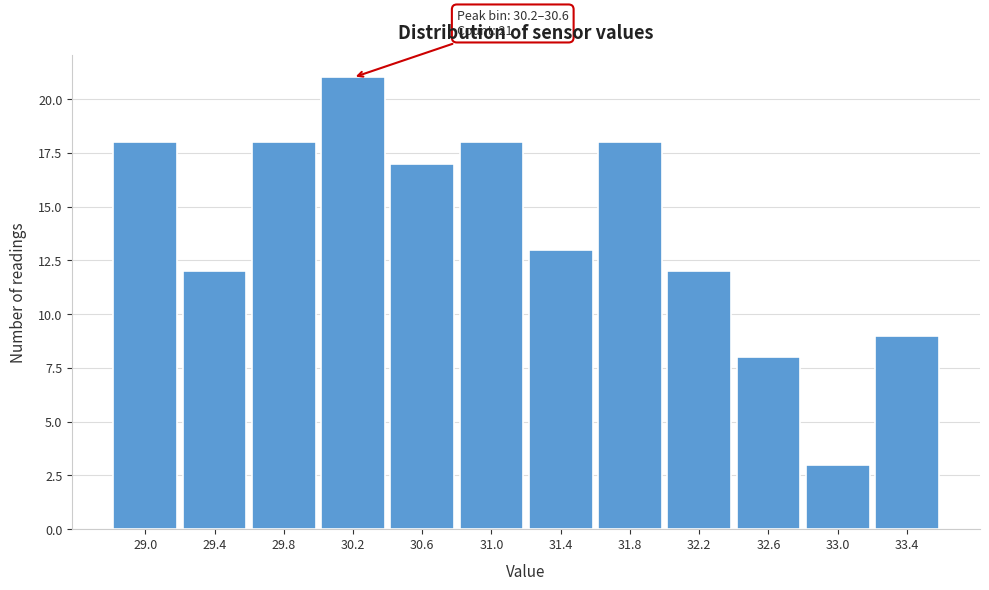

Reading left to right, what are all the values shown in this chart?

29.0=18	29.4=12	29.8=18	30.2=21	30.6=17	31.0=18	31.4=13	31.8=18	32.2=12	32.6=8	33.0=3	33.4=9